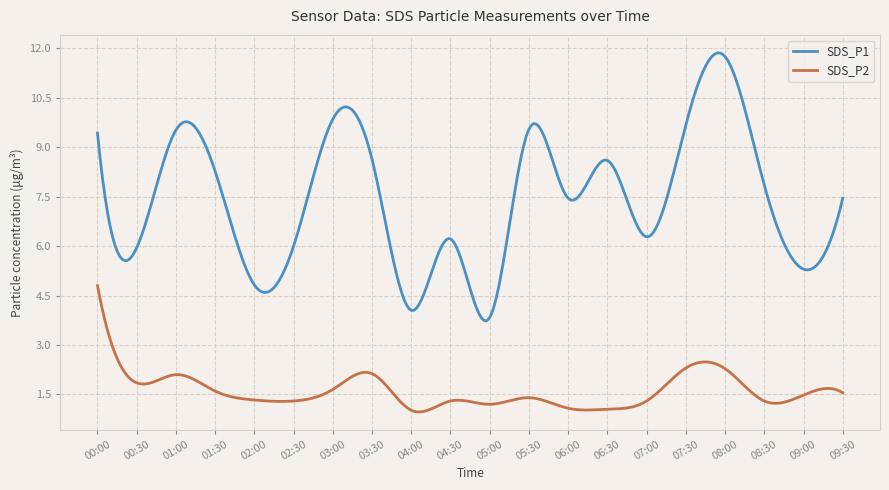

List the series in order of their peak value, lowest first.

SDS_P2, SDS_P1